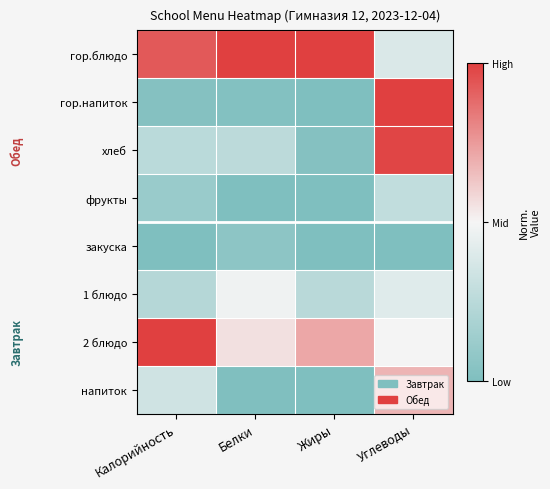

Reading left to right, what are all the values shown in this chart?

гор.блюдо: Калорийность=0.9	Белки=1.0	Жиры=1.0	Углеводы=0.4
гор.напиток: Калорийность=0.0	Белки=0.0	Жиры=0.0	Углеводы=1.0
хлеб: Калорийность=0.3	Белки=0.3	Жиры=0.0	Углеводы=1.0
фрукты: Калорийность=0.1	Белки=0.0	Жиры=0.0	Углеводы=0.3
закуска: Калорийность=0.0	Белки=0.1	Жиры=0.0	Углеводы=0.0
1 блюдо: Калорийность=0.2	Белки=0.5	Жиры=0.2	Углеводы=0.4
2 блюдо: Калорийность=1.0	Белки=0.6	Жиры=0.7	Углеводы=0.5
напиток: Калорийность=0.3	Белки=0.0	Жиры=0.0	Углеводы=0.7